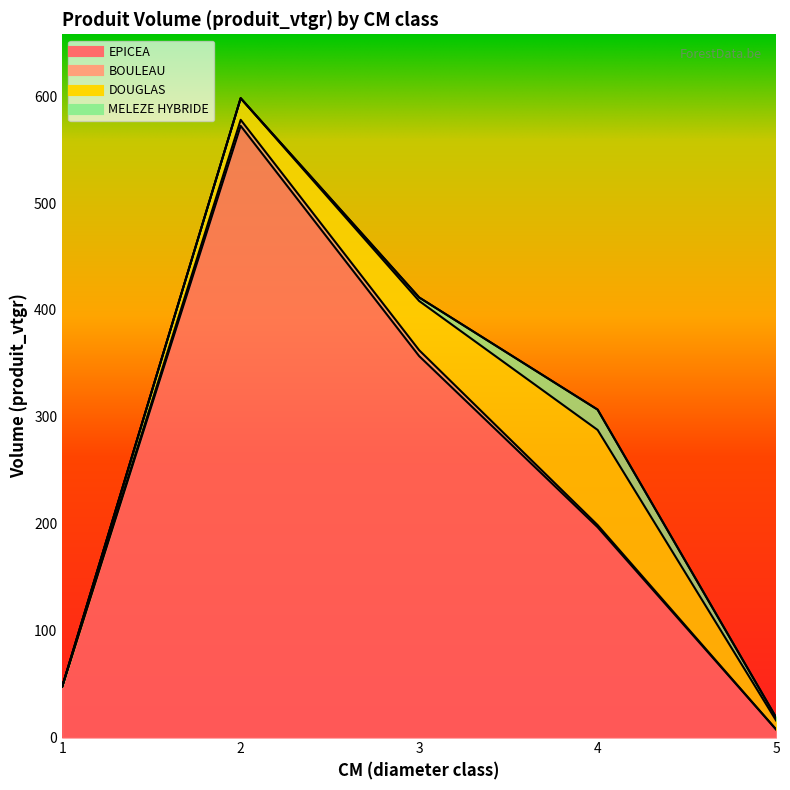

Which series changed the most between 1 and 3?

EPICEA